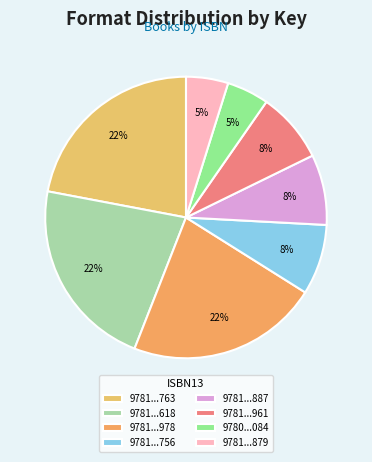

Count the number of slices in the pie.

8